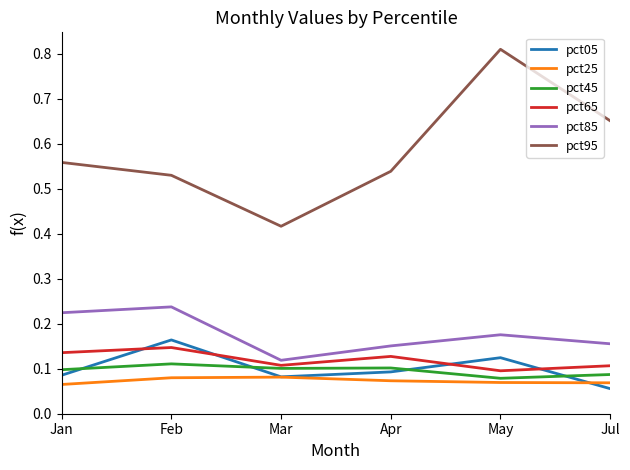

What position from the left is Feb?

2